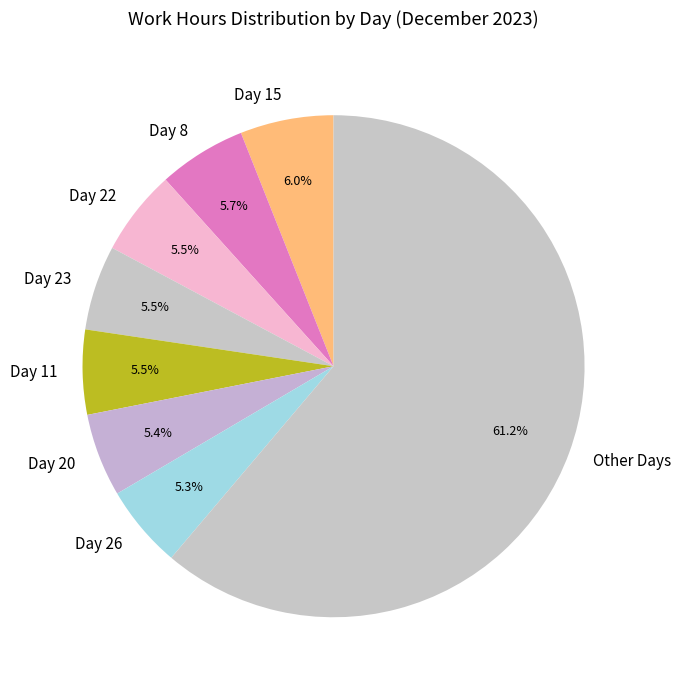

Combined, do Day 15 and Day 22 account for over 50%?

No